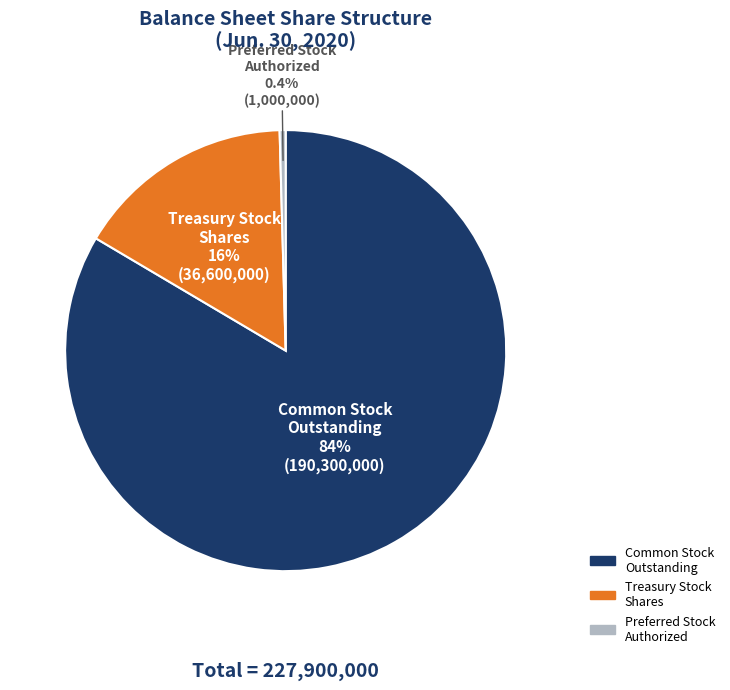

How many segments does this pie chart have?

3